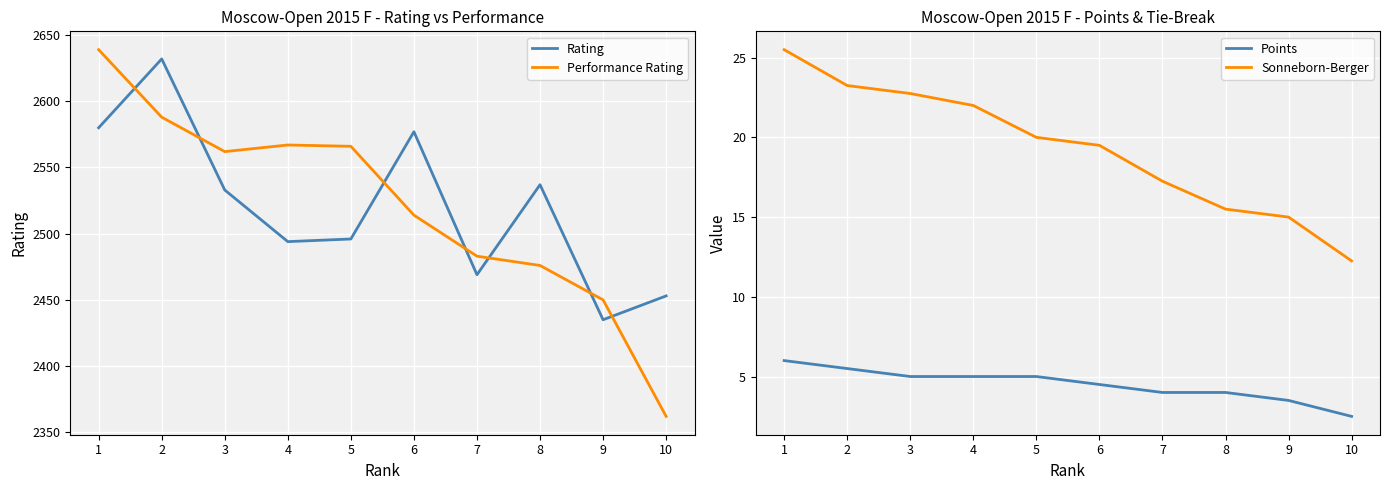

Reading left to right, list all the values displayed in this chart.

Rating: 2580.0	2632.0	2533.0	2494.0	2496.0	2577.0	2469.0	2537.0	2435.0	2453.0
Performance Rating: 2639.0	2588.0	2562.0	2567.0	2566.0	2514.0	2483.0	2476.0	2450.0	2362.0
Points: 6.0	5.5	5.0	5.0	5.0	4.5	4.0	4.0	3.5	2.5
Sonneborn-Berger: 25.5	23.2	22.8	22.0	20.0	19.5	17.2	15.5	15.0	12.2